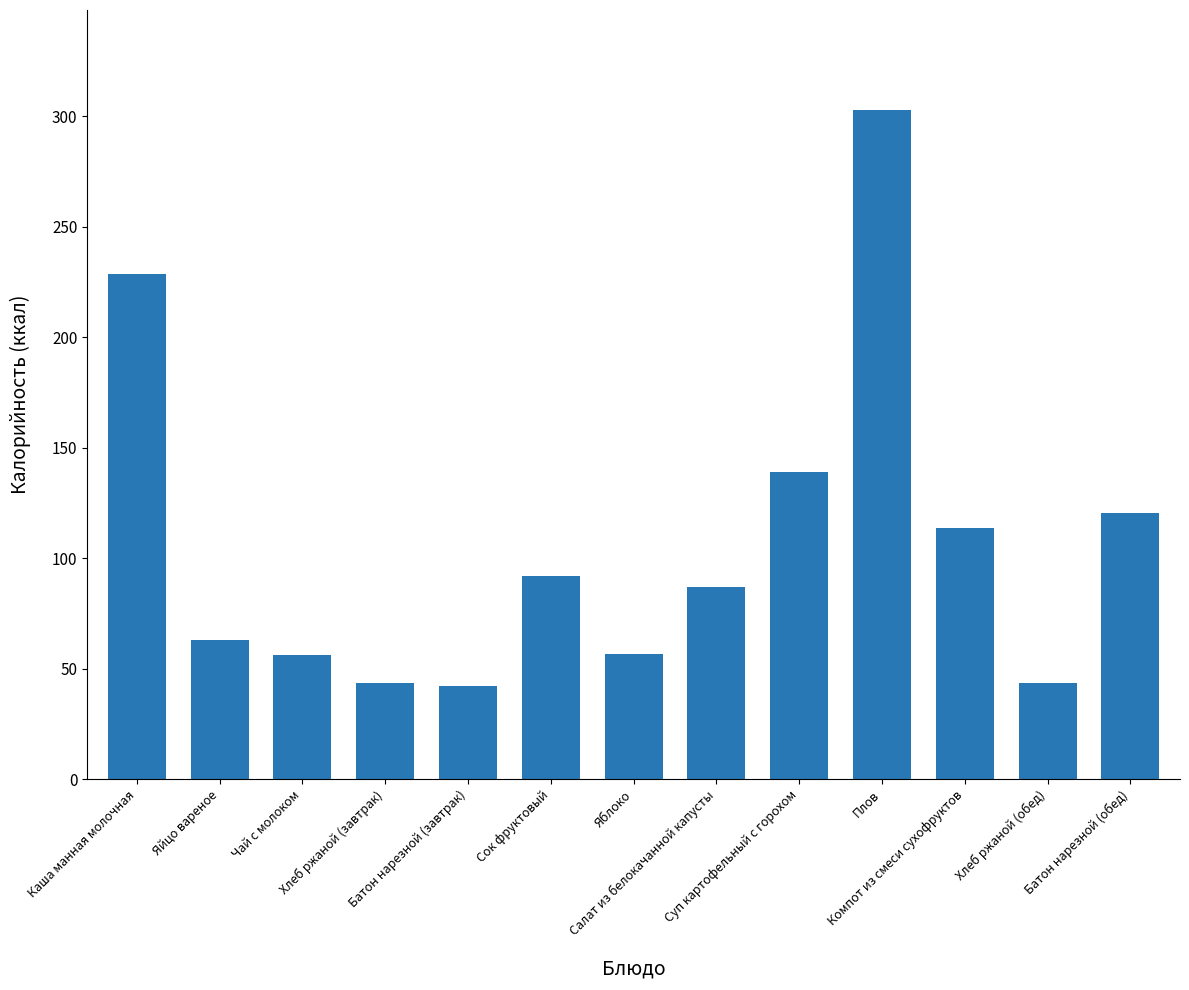

What is the greatest value displayed?

302.6